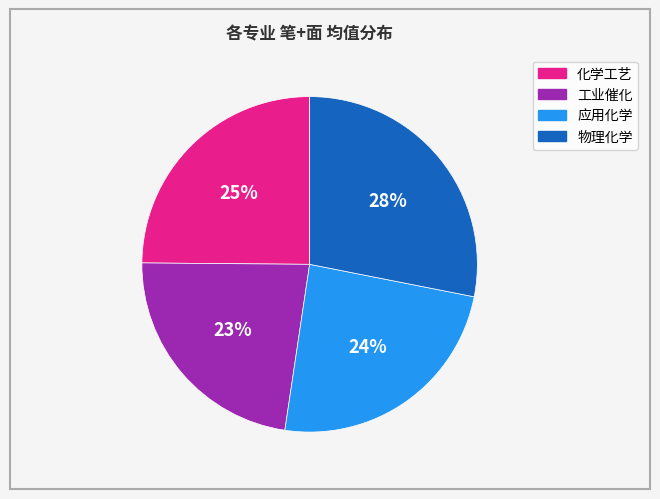

To the nearest percent, what portion does 工业催化 represent?

23%